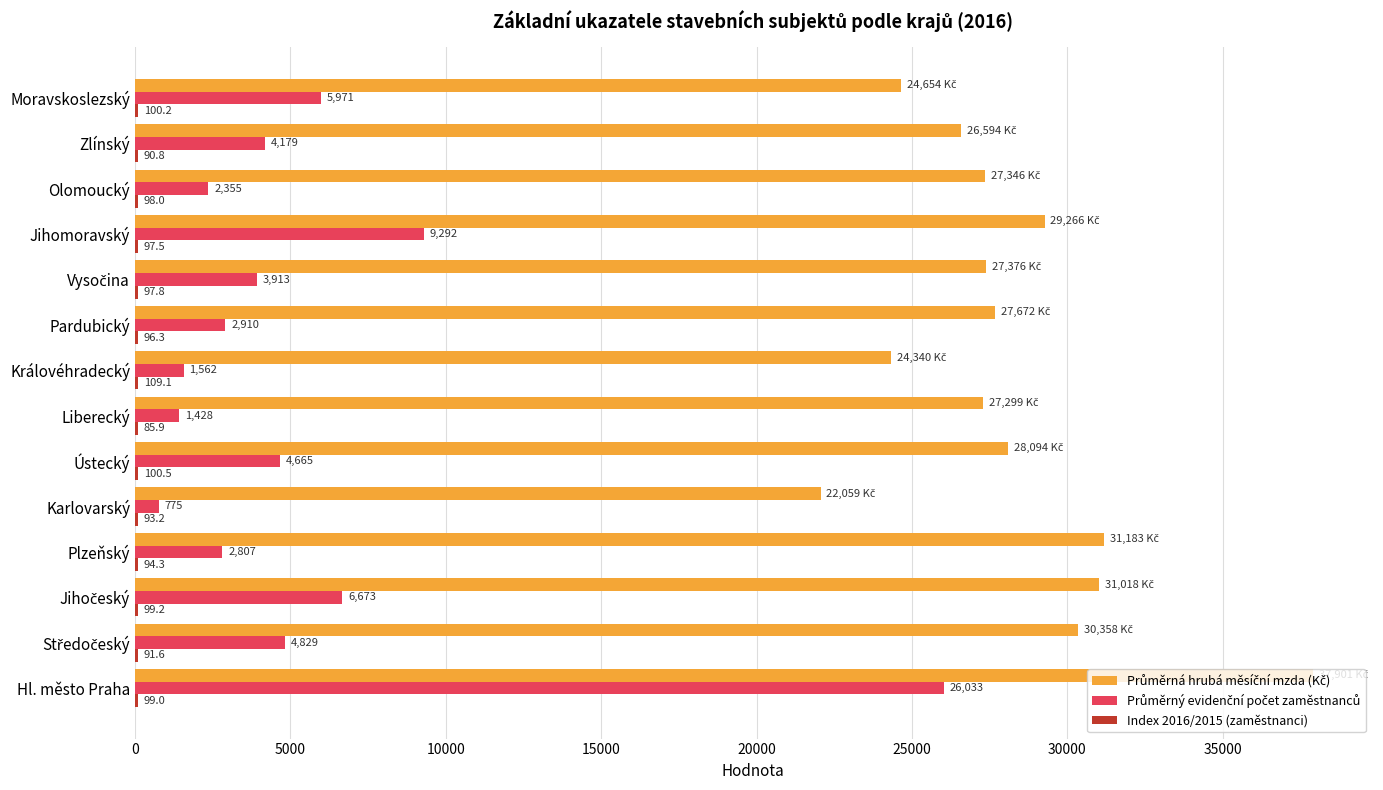

At which category is the sum across all series the highest?

Hl. město Praha